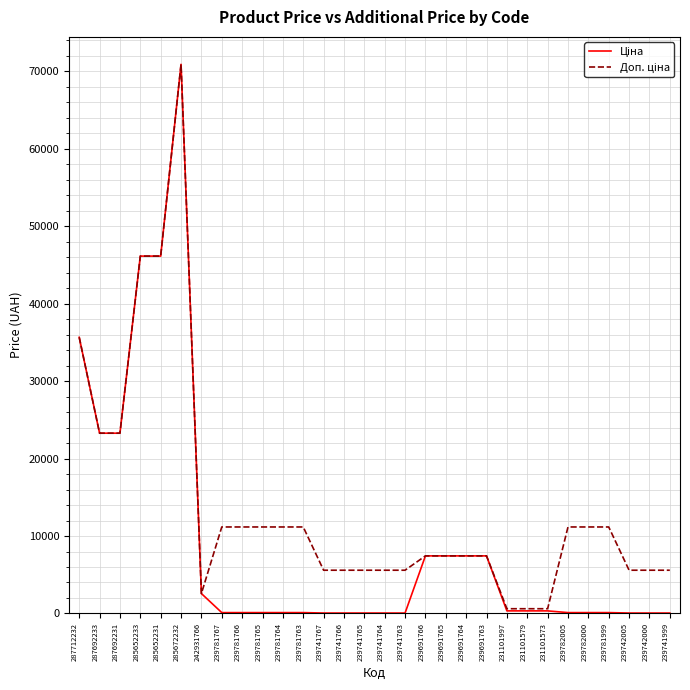

What is the maximum value shown in the chart?

70906.0